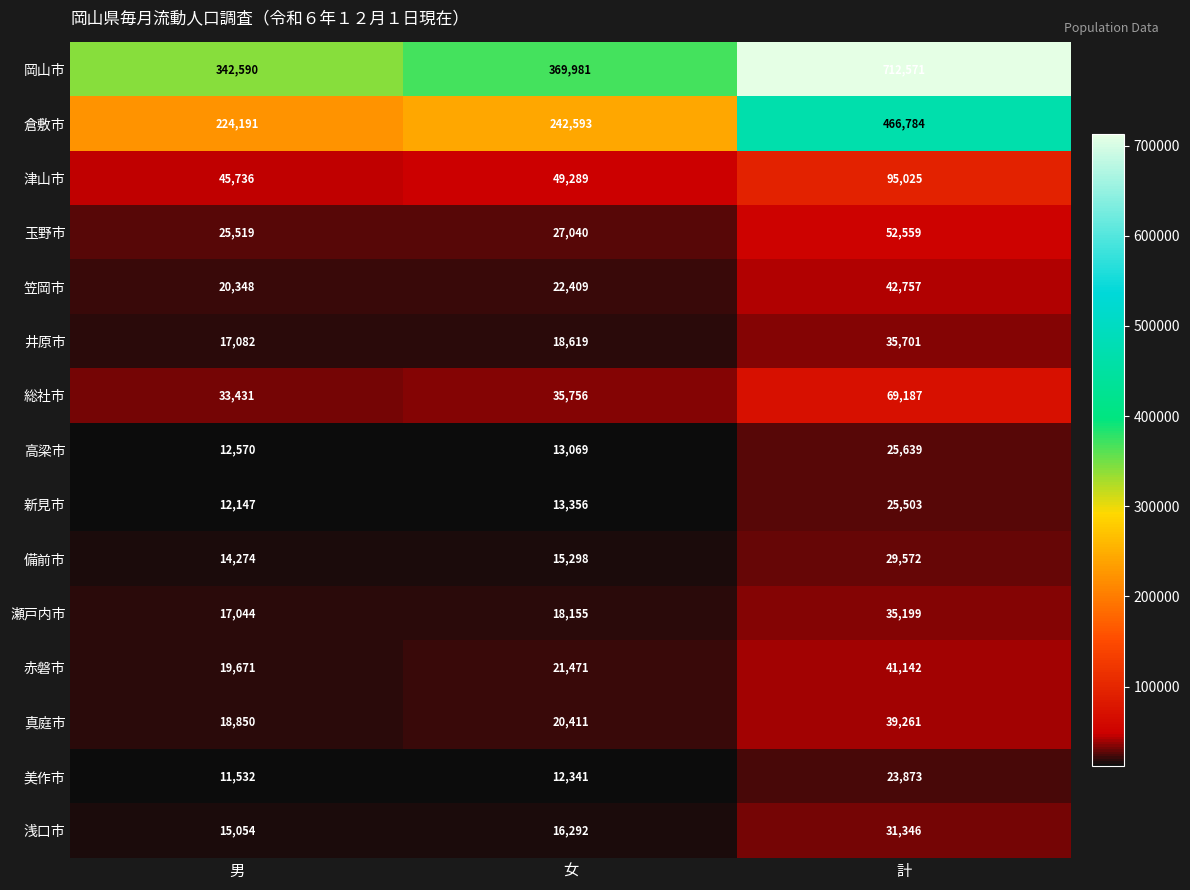

At which label is 高梁市 closest to 19104?

女